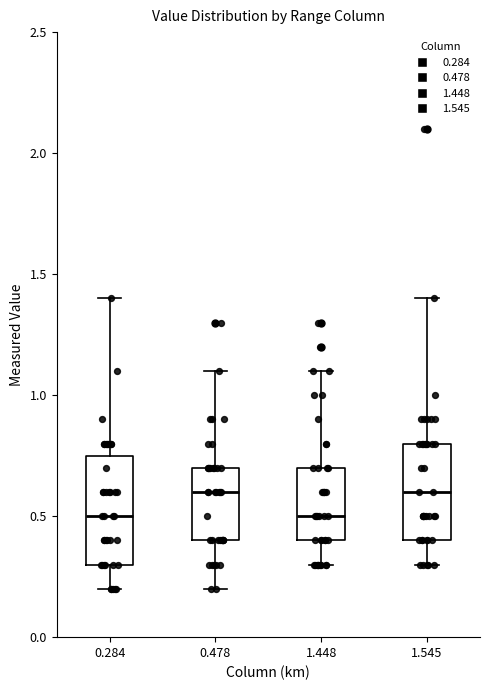

Reading left to right, transcribe this box plot: for each box, give where its median line is, the range the box spans, and where its two whiskers end, as read against the y-axis. The values are not printed on the chart, so give them approximately, as read against the axis.

0.284: median 0.50, box 0.30 to 0.75, whiskers 0.20 to 1.40
0.478: median 0.60, box 0.40 to 0.70, whiskers 0.20 to 1.10
1.448: median 0.50, box 0.40 to 0.70, whiskers 0.30 to 1.10
1.545: median 0.60, box 0.40 to 0.80, whiskers 0.30 to 1.40